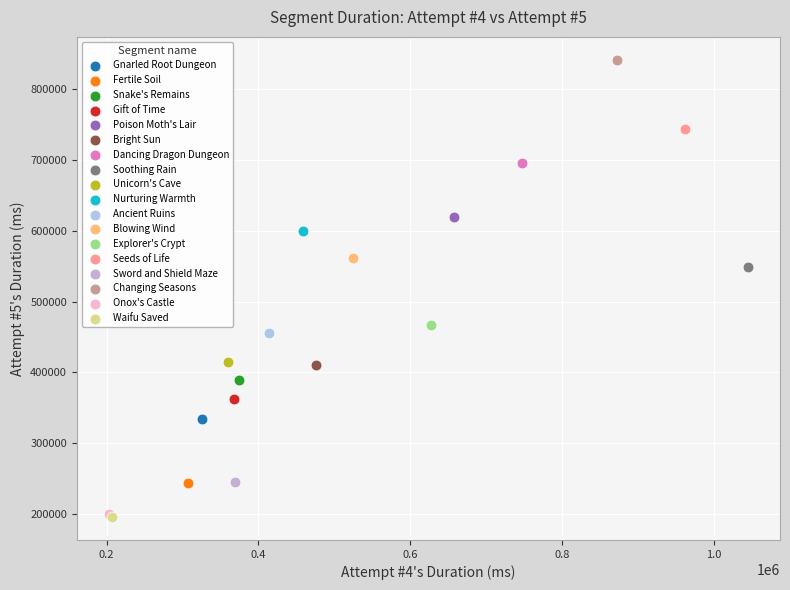

What are all the series names shown in the legend?

Gnarled Root Dungeon, Fertile Soil, Snake's Remains, Gift of Time, Poison Moth's Lair, Bright Sun, Dancing Dragon Dungeon, Soothing Rain, Unicorn's Cave, Nurturing Warmth, Ancient Ruins, Blowing Wind, Explorer's Crypt, Seeds of Life, Sword and Shield Maze, Changing Seasons, Onox's Castle, Waifu Saved